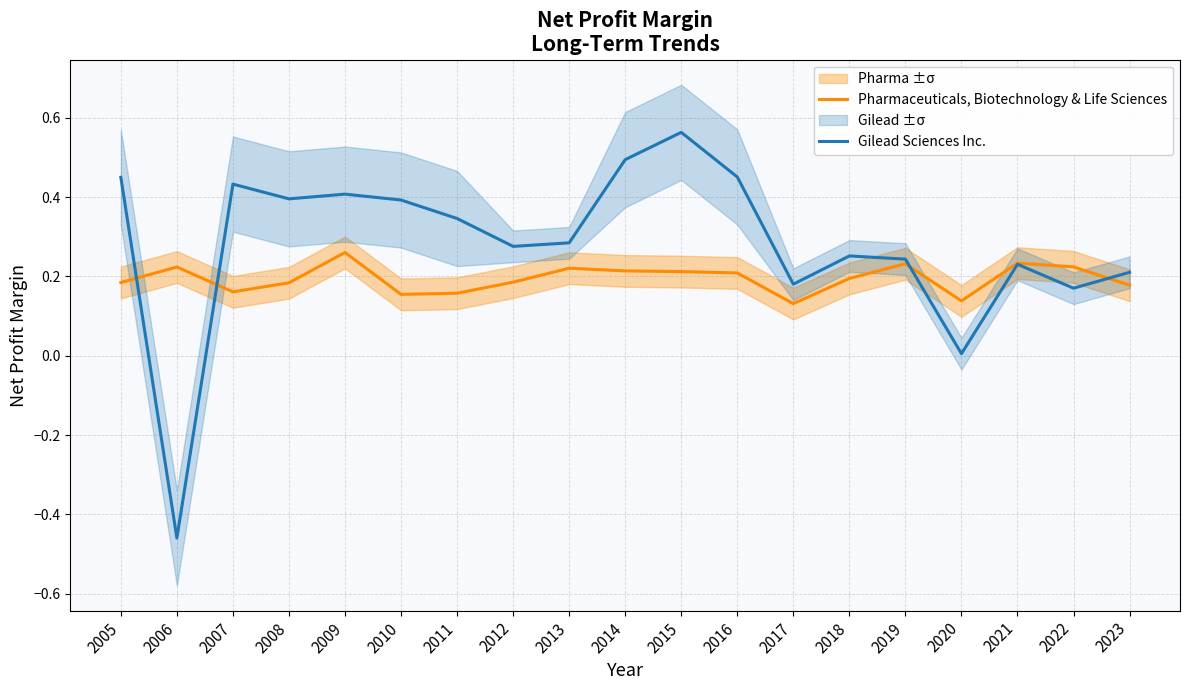

What is the difference between the highest and lowest values at 2005?

0.3